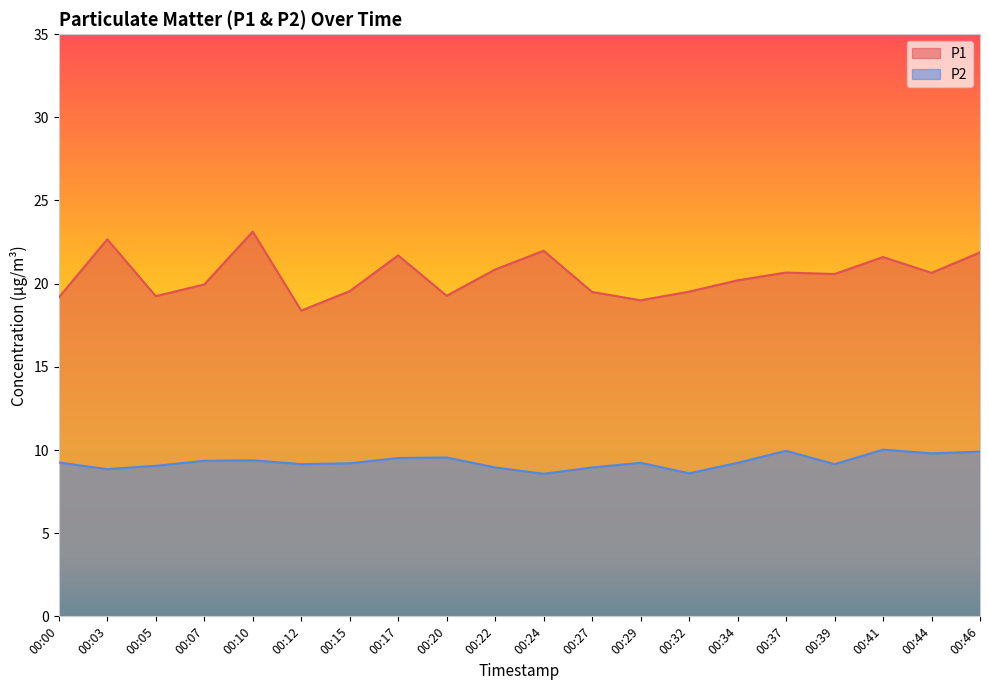

Where is the first local minimum for P1?

00:05